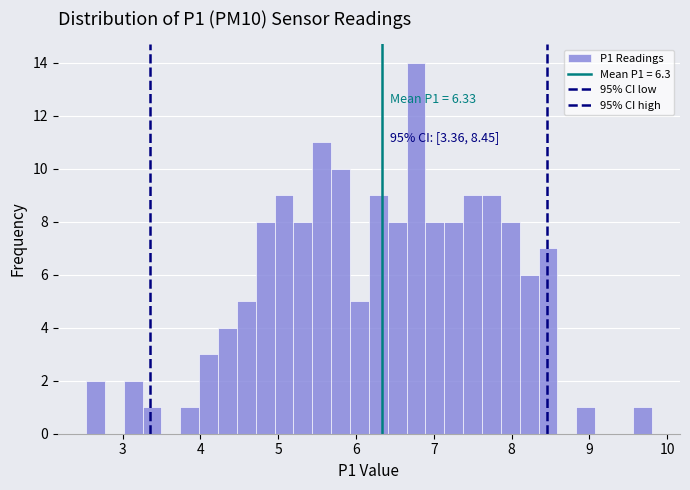

Around what value on the x-axis is the tallest bar? Give the approximate position of its centre, as read against the axis.

6.8